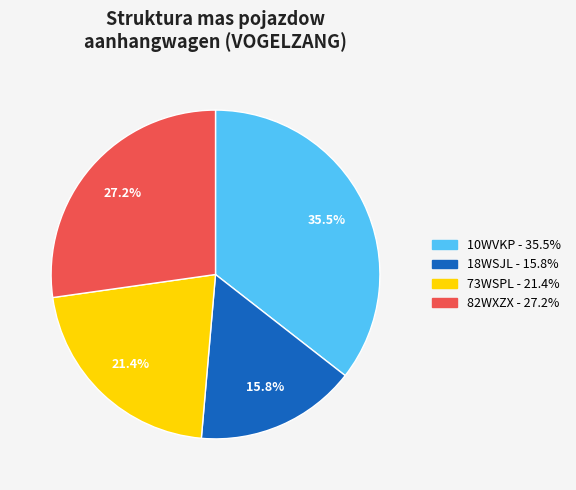

Combined, do 10WVKP and 82WXZX account for over 50%?

Yes